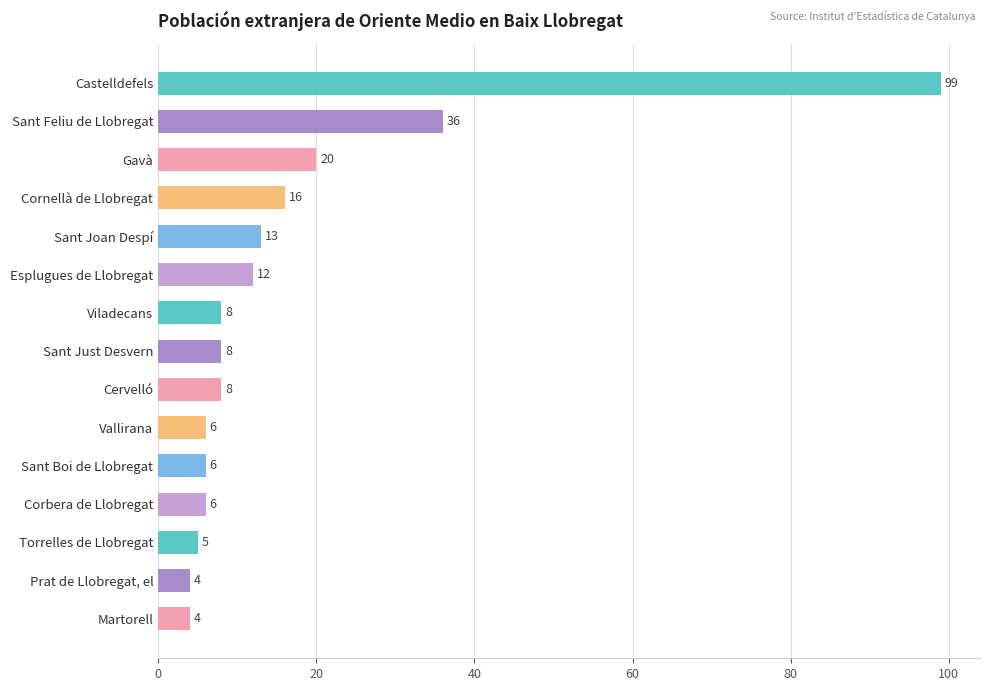

The chart shows a value of 4 at Martorell. True or false?

True